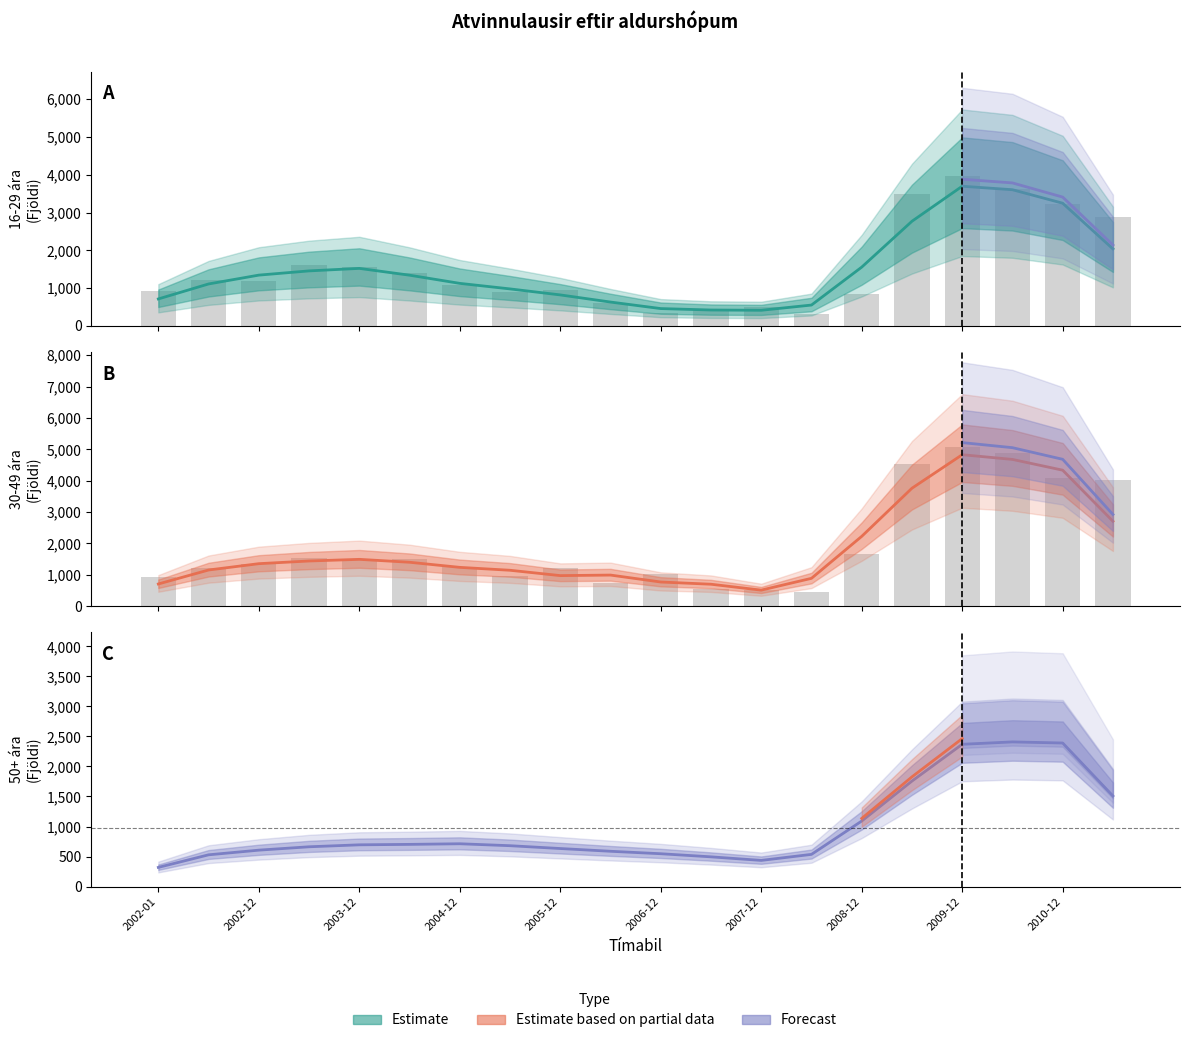

Is it true that 16-29 ára (Samtals) equals 419.0 at 11?

True